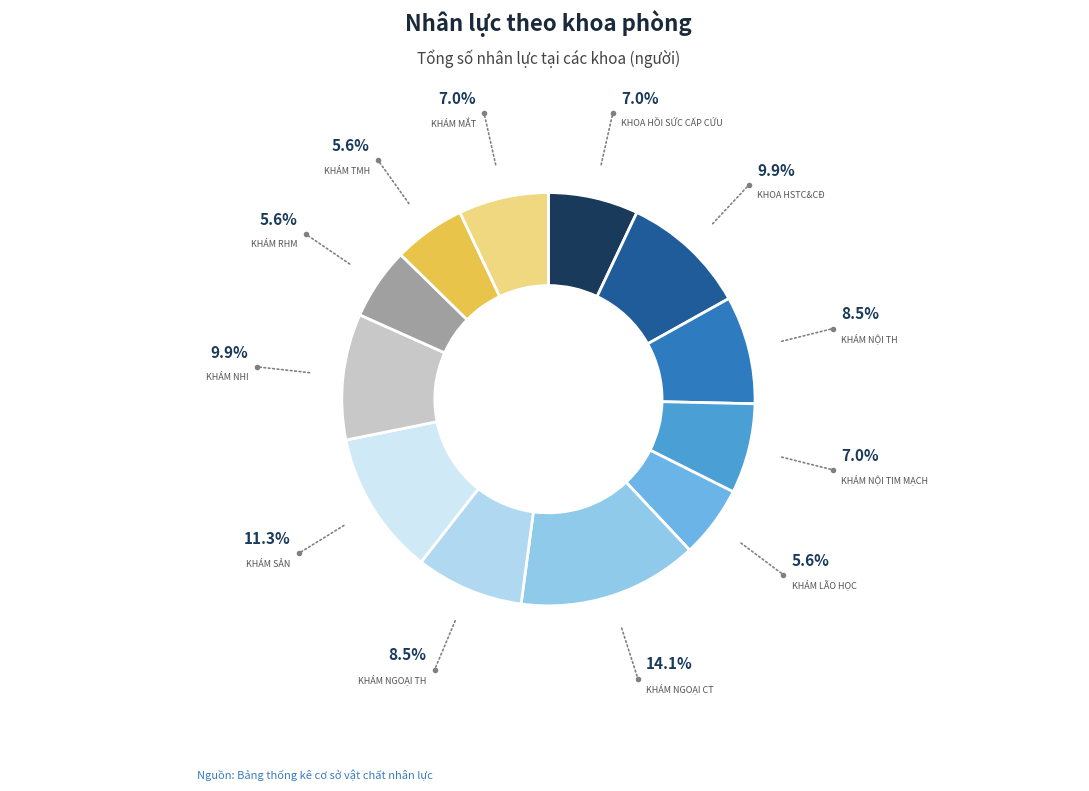

How many slices are in this pie chart?

12